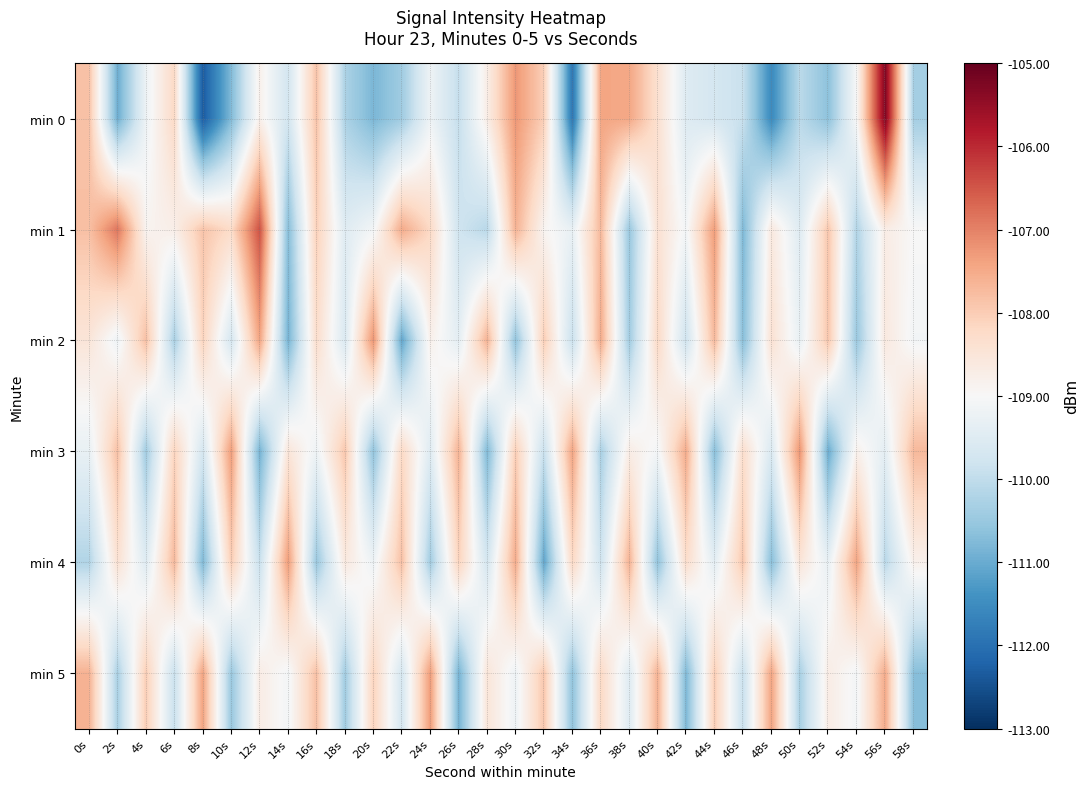

At which category does the chart reach its minimum across all series?

8s